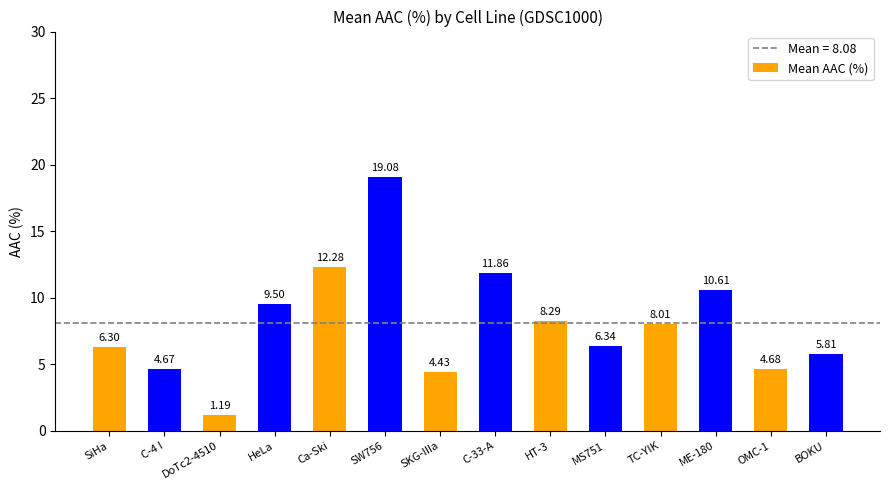

At which category does the chart reach its peak across all series?

SW756